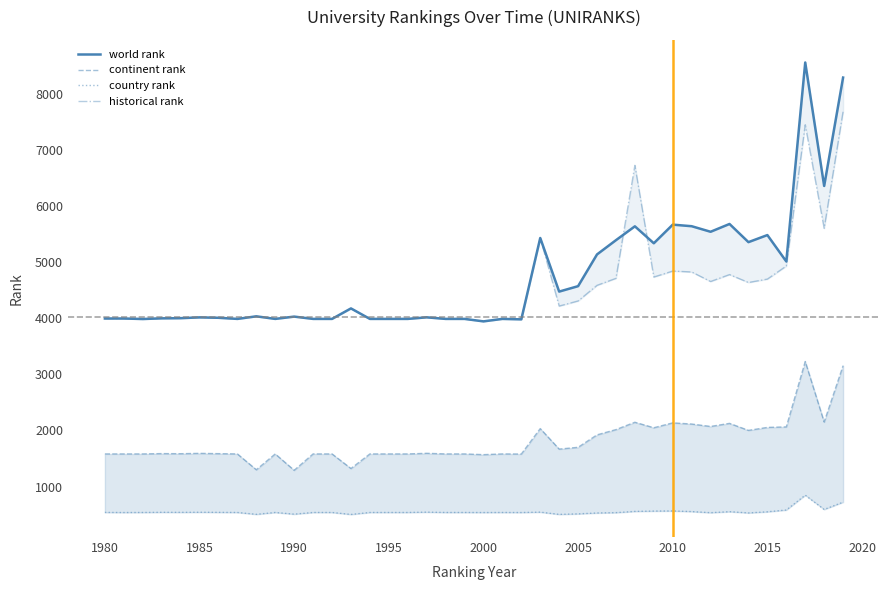

In historical rank, how many points are higher than both neighbors (excluding endpoints)?

11